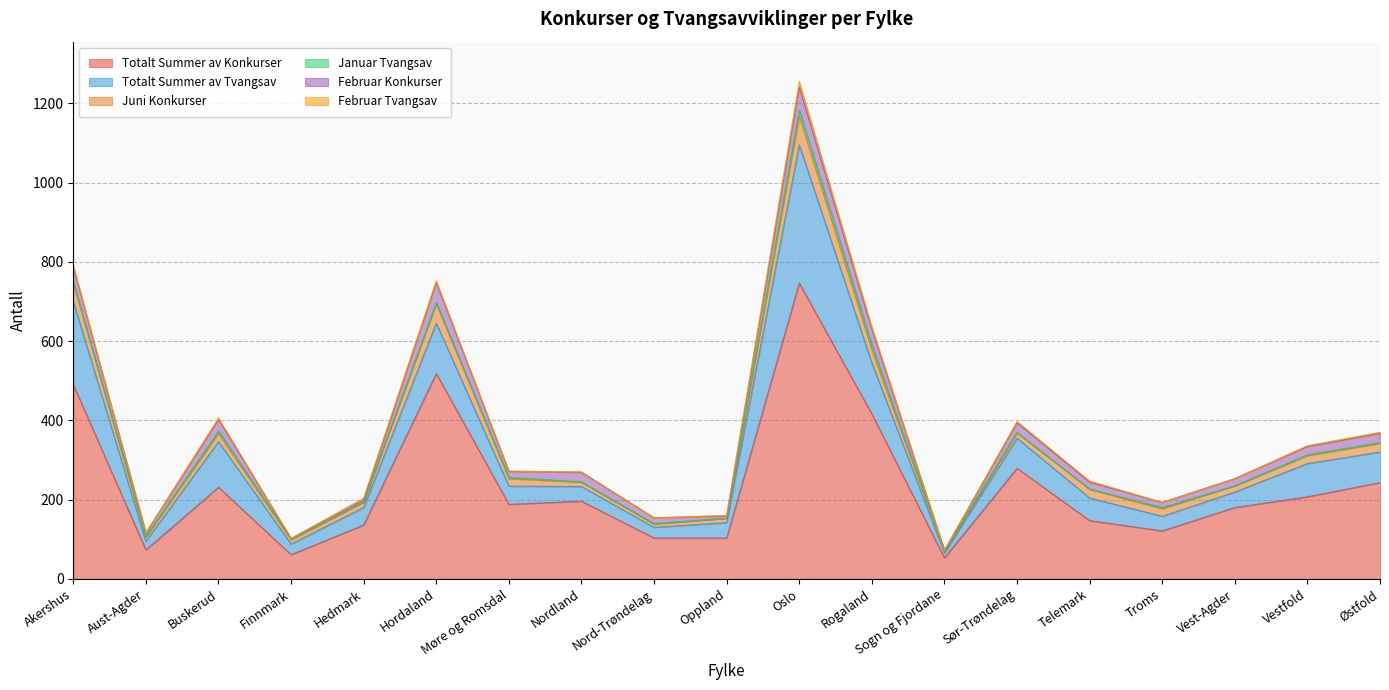

Reading right to left, what are all the values shown in this chart?

Totalt Summer av Konkurser: 243	207	180	121	147	279	53	416	746	103	103	196	188	518	136	61	231	73	490
Totalt Summer av Tvangsav: 77	84	39	37	57	76	12	129	349	39	27	37	46	127	44	27	115	22	210
Juni Konkurser: 22	20	16	19	22	14	4	33	72	11	8	11	19	49	14	10	21	11	47
Januar Tvangsav: 2	2	0	3	1	0	2	12	16	0	2	1	3	3	0	3	6	1	1
Februar Konkurser: 23	21	18	13	17	25	1	40	58	6	14	24	15	51	5	1	29	9	39
Februar Tvangsav: 3	2	0	0	3	3	0	6	14	1	0	1	1	4	5	0	4	0	4